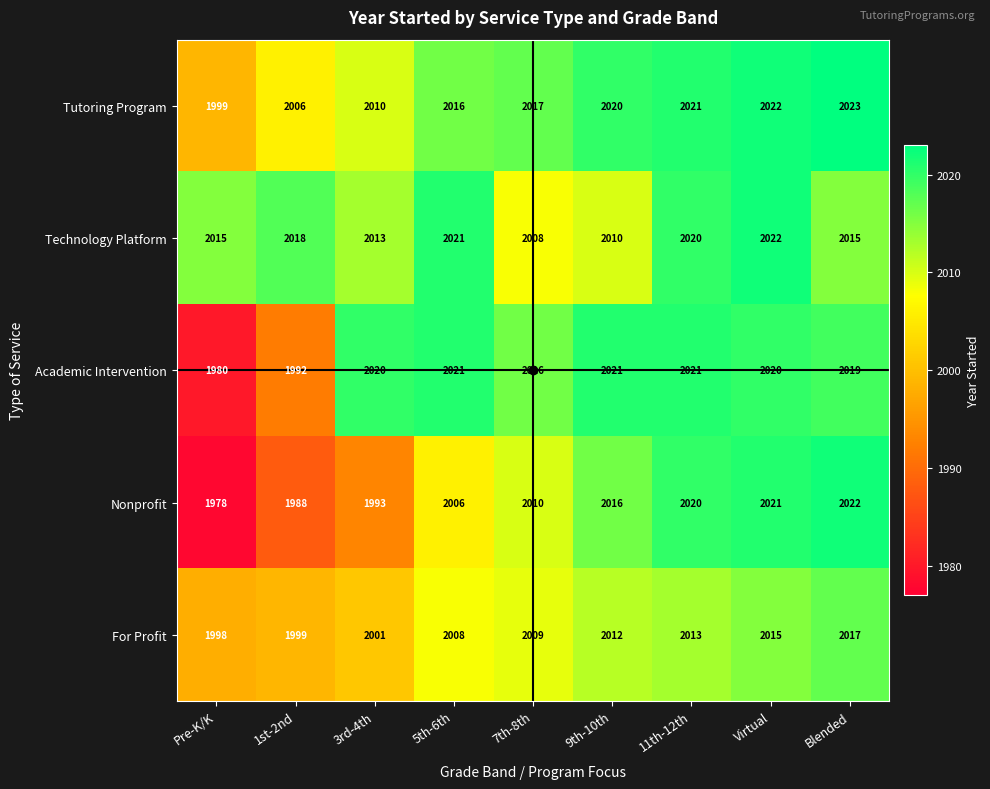

What is the total value across all series at Pre-K/K?

9970